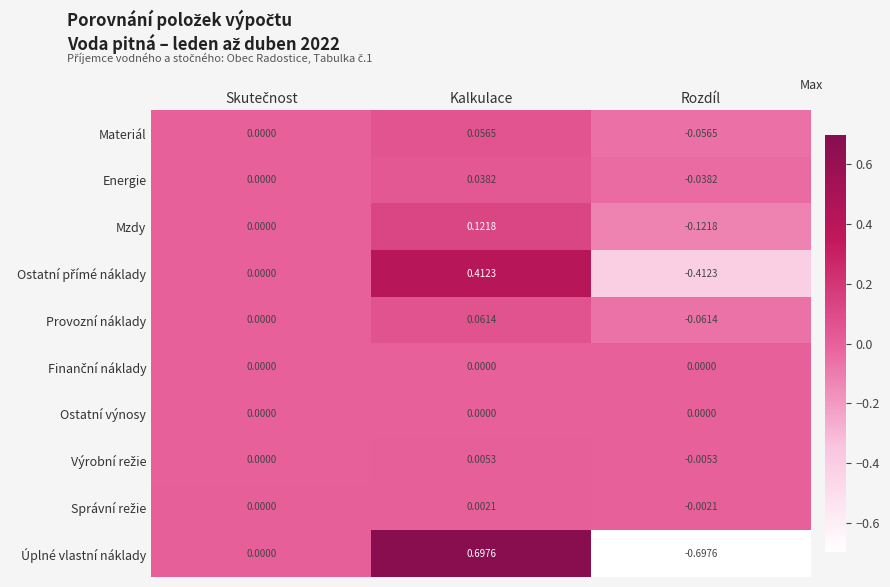

Which label corresponds to the largest value in the chart?

Kalkulace